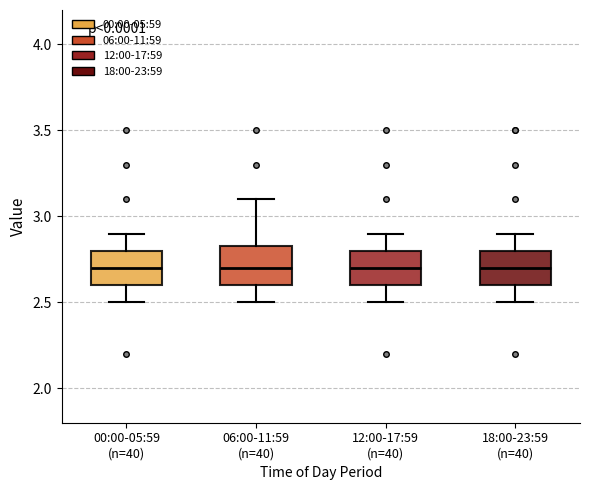

Reading left to right, transcribe this box plot: for each box, give where its median line is, the range the box spans, and where its two whiskers end, as read against the y-axis. The values are not printed on the chart, so give them approximately, as read against the axis.

00:00-05:59 (n=40): median 2.70, box 2.60 to 2.80, whiskers 2.50 to 2.90
06:00-11:59 (n=40): median 2.70, box 2.60 to 2.85, whiskers 2.50 to 3.10
12:00-17:59 (n=40): median 2.70, box 2.60 to 2.80, whiskers 2.50 to 2.90
18:00-23:59 (n=40): median 2.70, box 2.60 to 2.80, whiskers 2.50 to 2.90